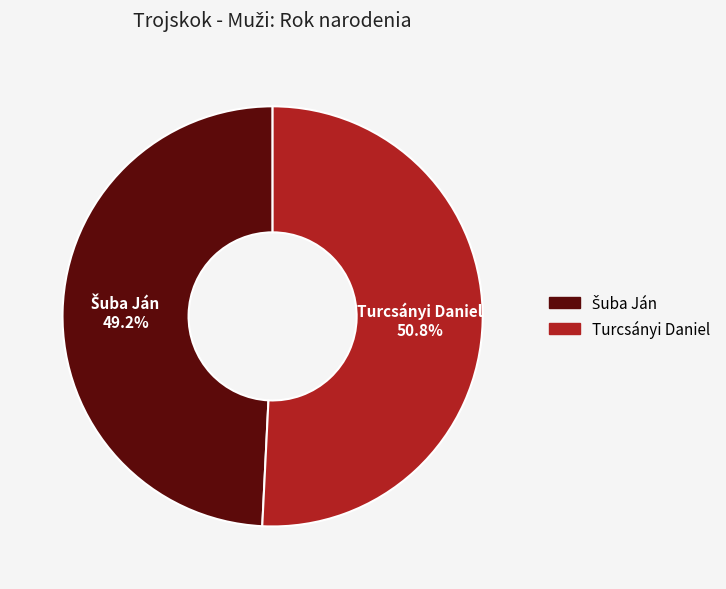

How many slices are in this pie chart?

2